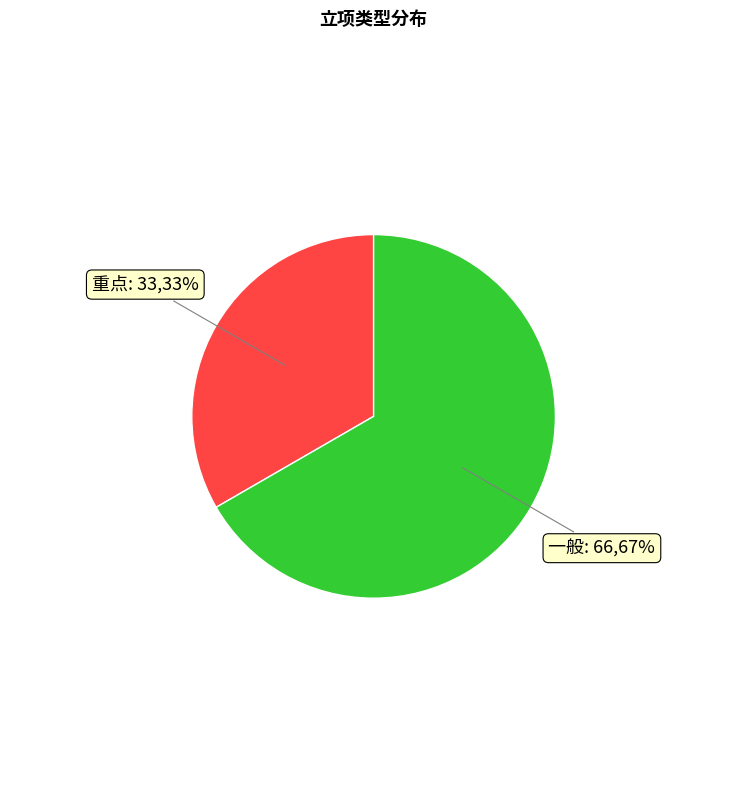

Is there any slice that represents more than half of the pie?

Yes